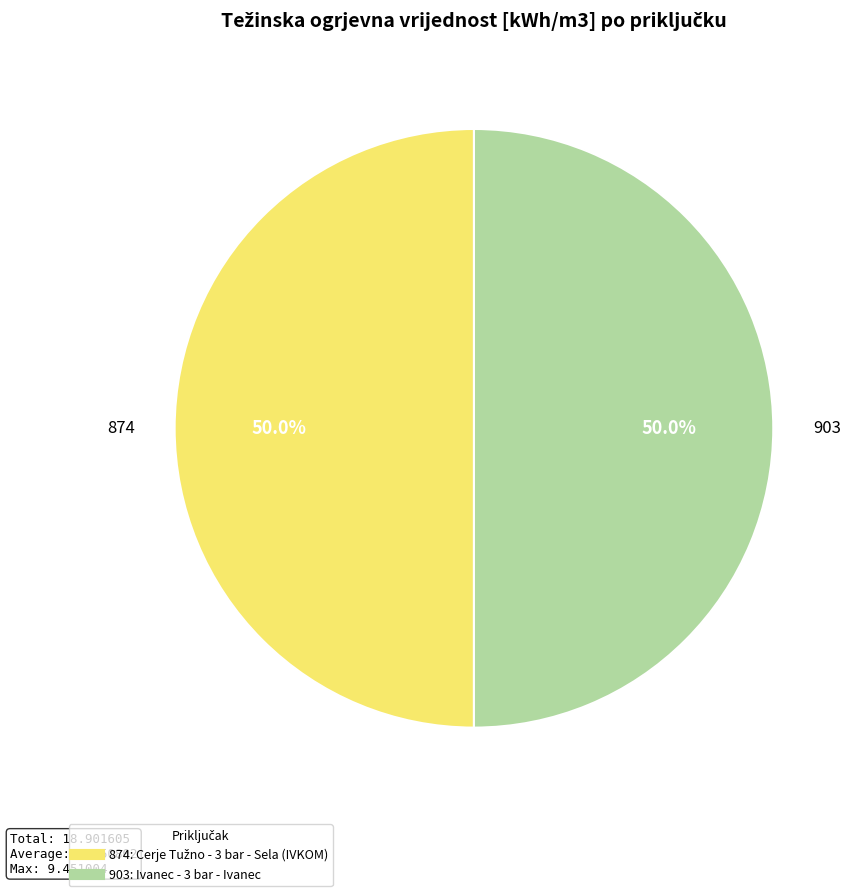

What percentage is the 874 slice, to the nearest percent?

50%